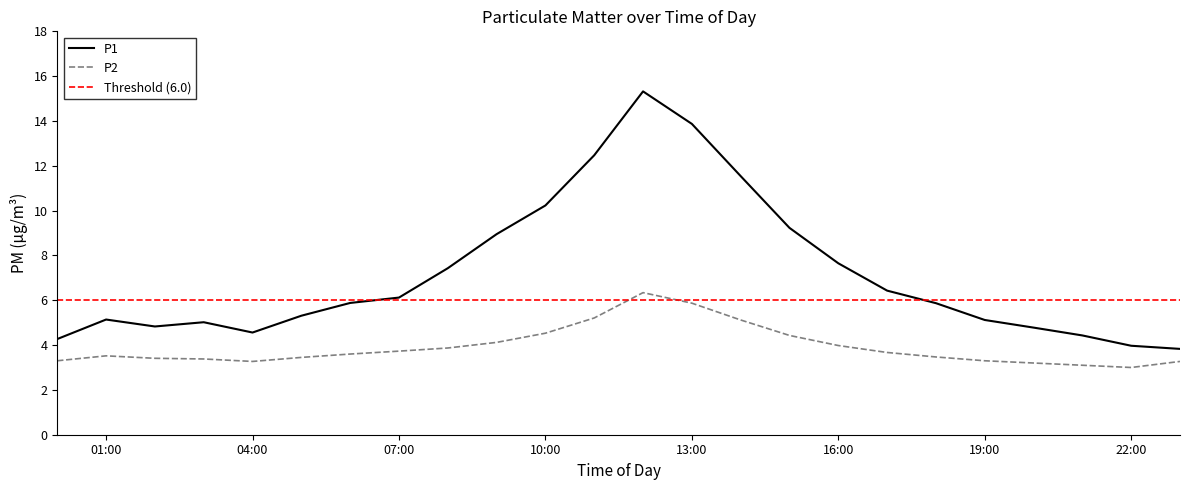

Rank the series by their maximum value, from highest to lowest.

P1, P2, Threshold (6.0)